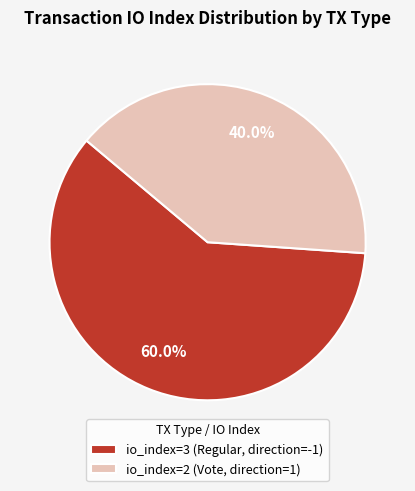

Between io_index=3 (Regular, direction=-1) and io_index=2 (Vote, direction=1), which is larger?

io_index=3 (Regular, direction=-1)